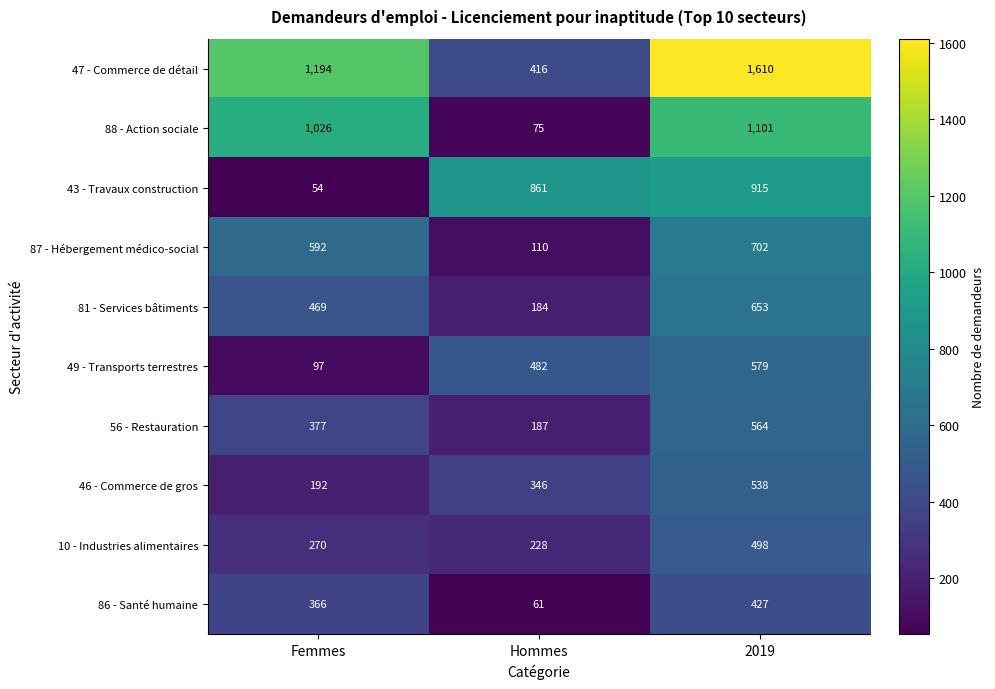

Reading right to left, what are all the values shown in this chart?

47 - Commerce de détail: 1610	416	1194
88 - Action sociale: 1101	75	1026
43 - Travaux construction: 915	861	54
87 - Hébergement médico-social: 702	110	592
81 - Services bâtiments: 653	184	469
49 - Transports terrestres: 579	482	97
56 - Restauration: 564	187	377
46 - Commerce de gros: 538	346	192
10 - Industries alimentaires: 498	228	270
86 - Santé humaine: 427	61	366